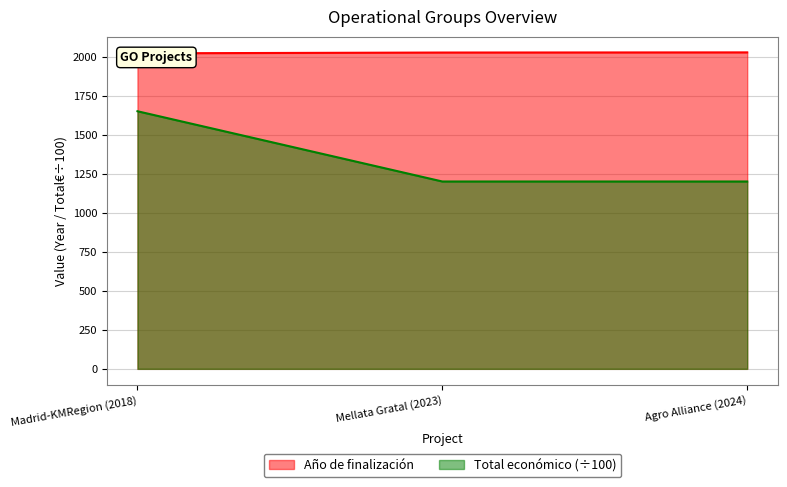

Reading left to right, list all the values displayed in this chart.

Año de finalización: Madrid-KMRegion (2018)=2021	Mellata Gratal (2023)=2026	Agro Alliance (2024)=2027
Total económico: Madrid-KMRegion (2018)=1650	Mellata Gratal (2023)=1200	Agro Alliance (2024)=1200